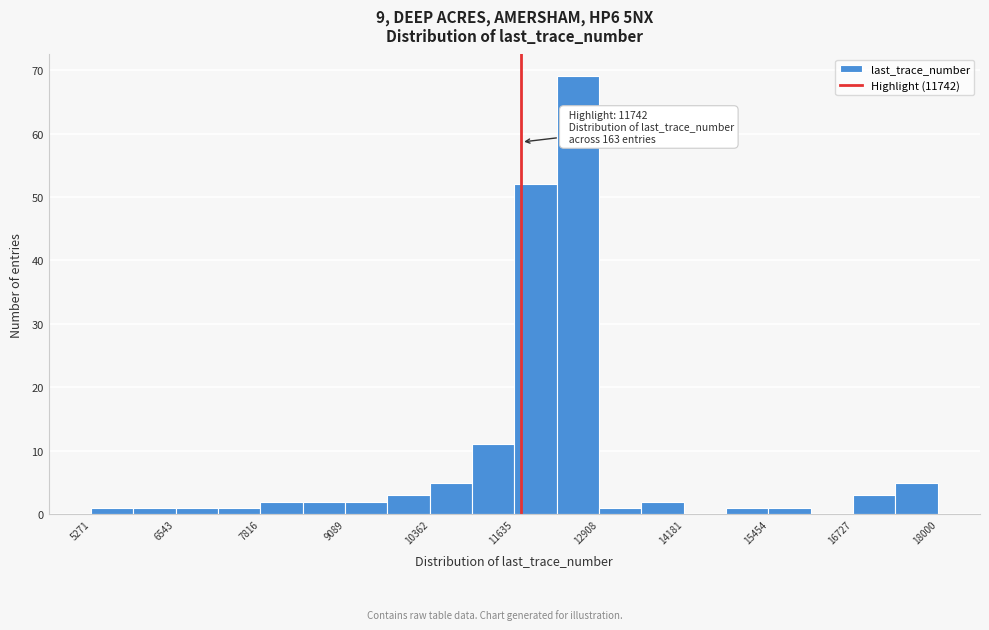

Read against the x-axis, roughly where is the centre of the tallest bar?

12600